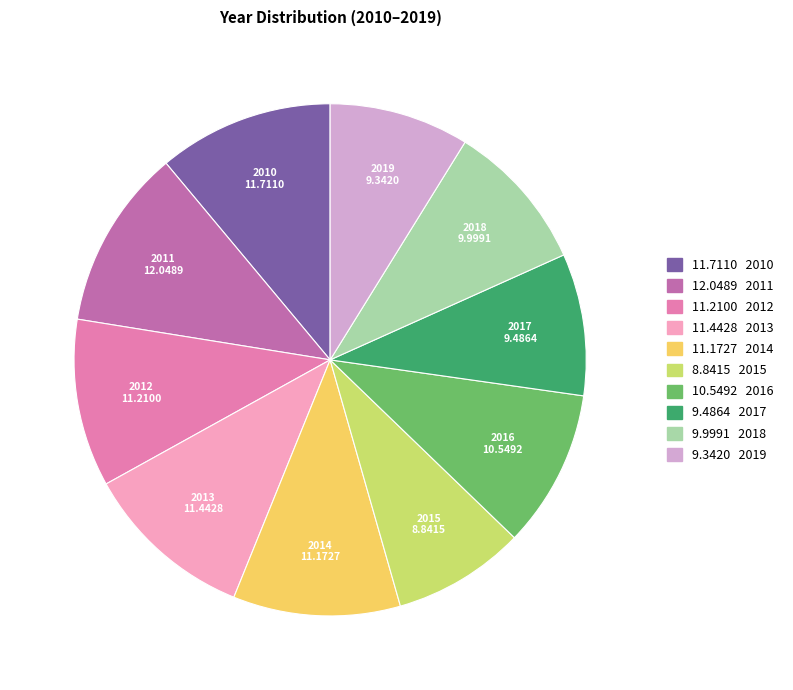

Is there a majority slice in this chart?

No